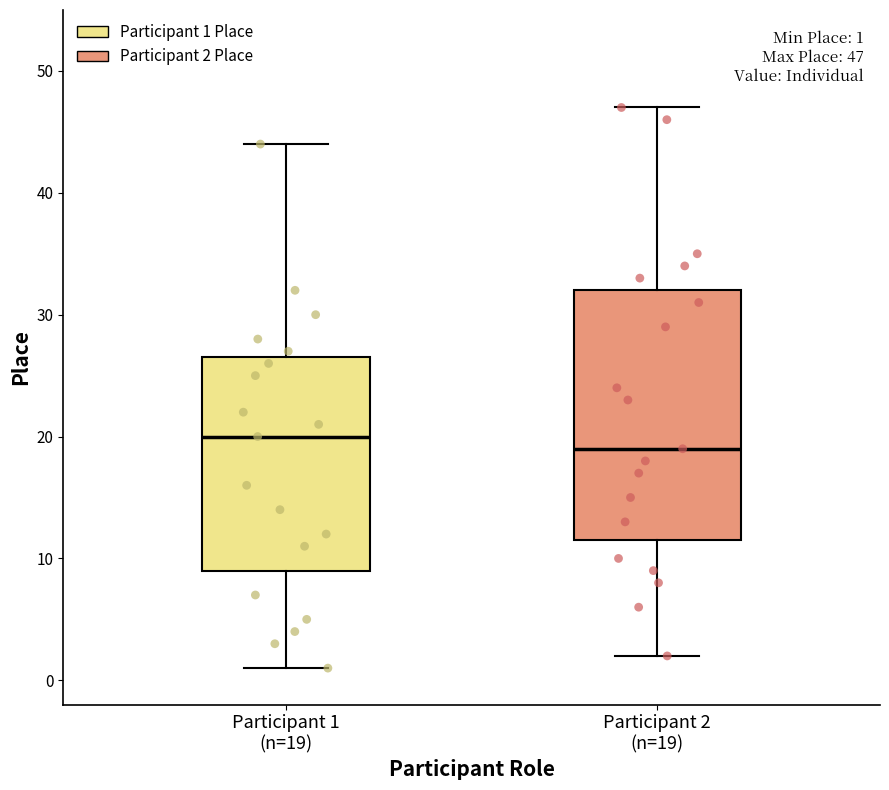

Which box is the tallest, from its lower edge to its upper edge?

Participant 2 (n=19)